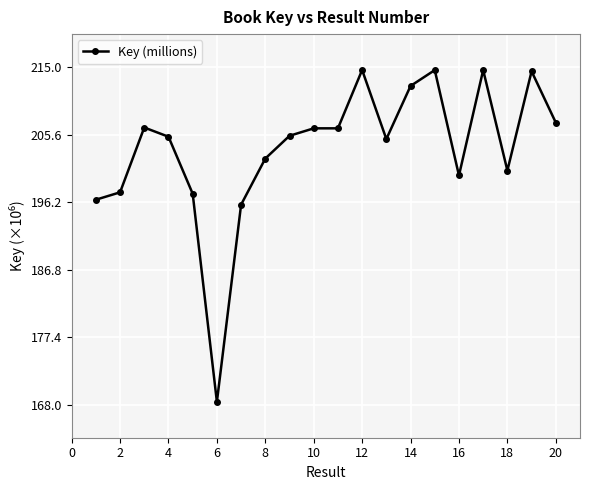

True or false: the data has more than 2 interior local peaks.

True